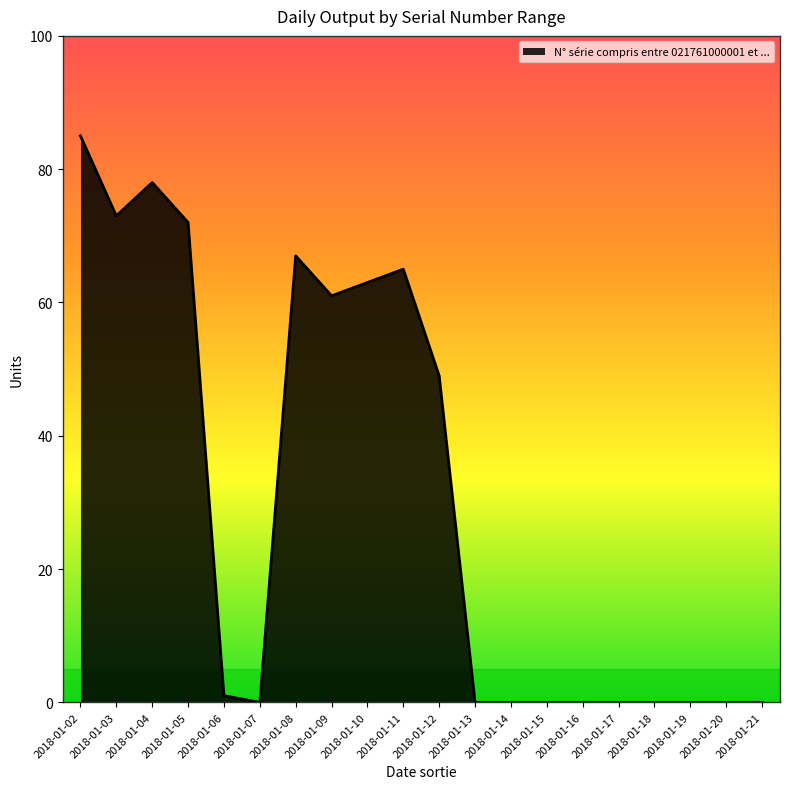

What is the sum of the values at 2018-01-12 and 2018-01-05?

121